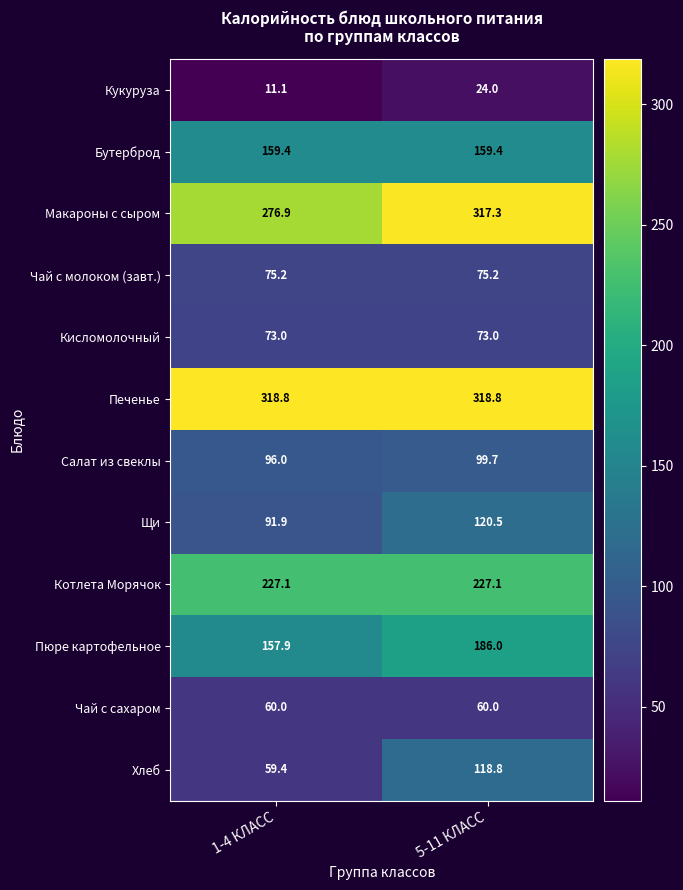

How many values in the Салат из свеклы series are below 99?

1